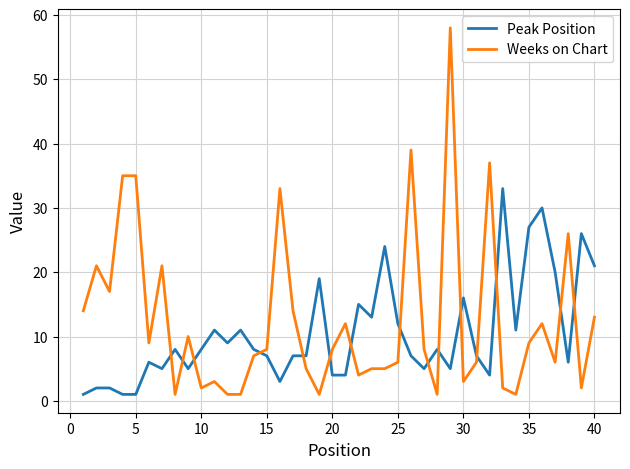

How many lines are shown in the chart?

2